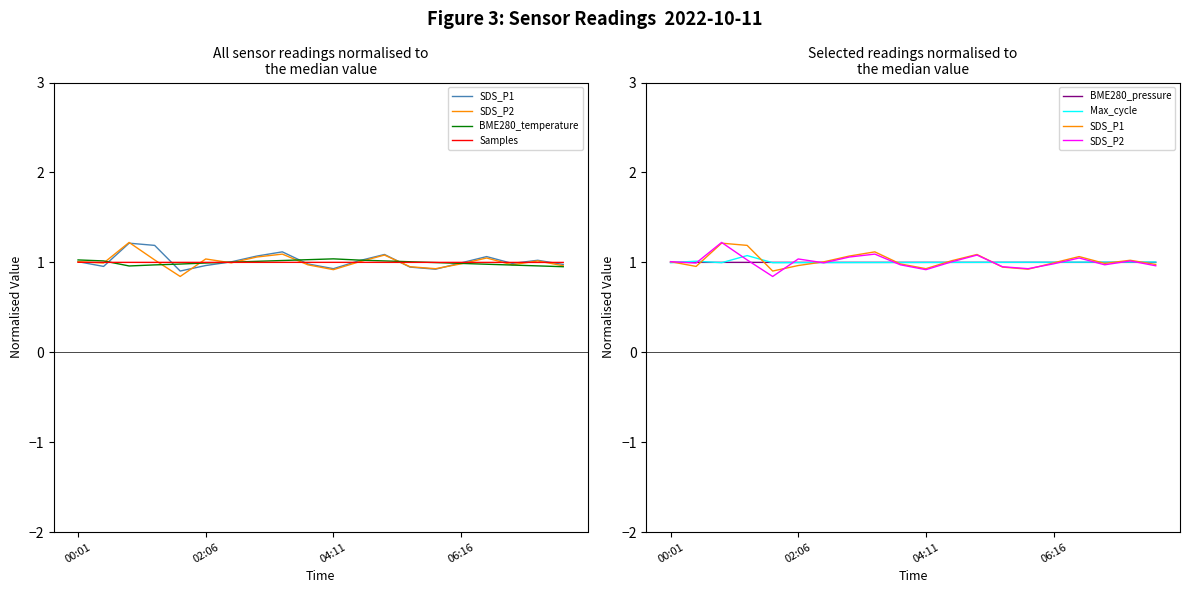

Which category has the lowest value across all series?

4